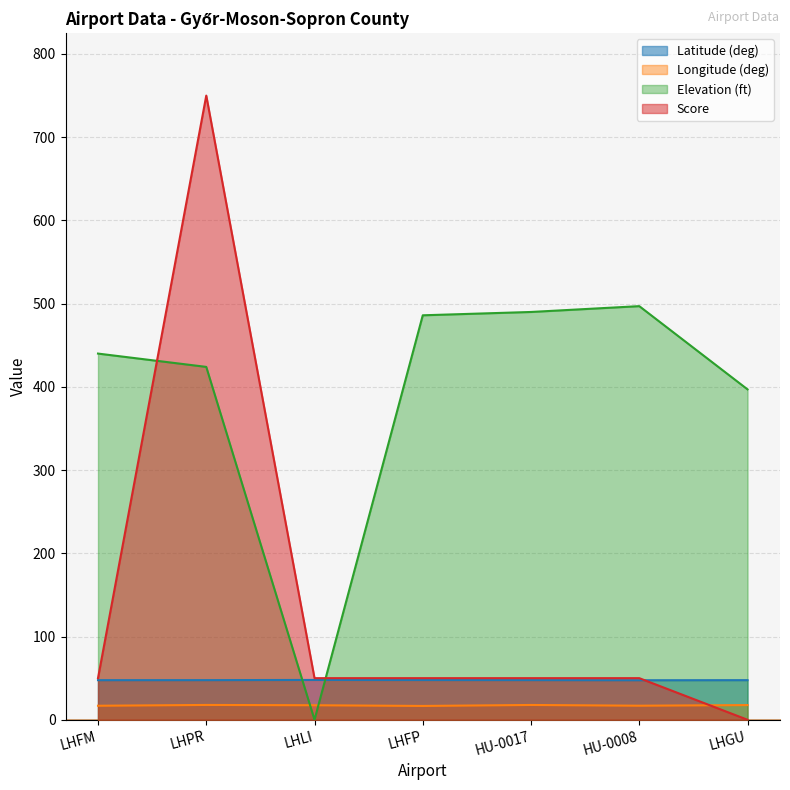

What is the total value across all series at HU-0008?

611.4